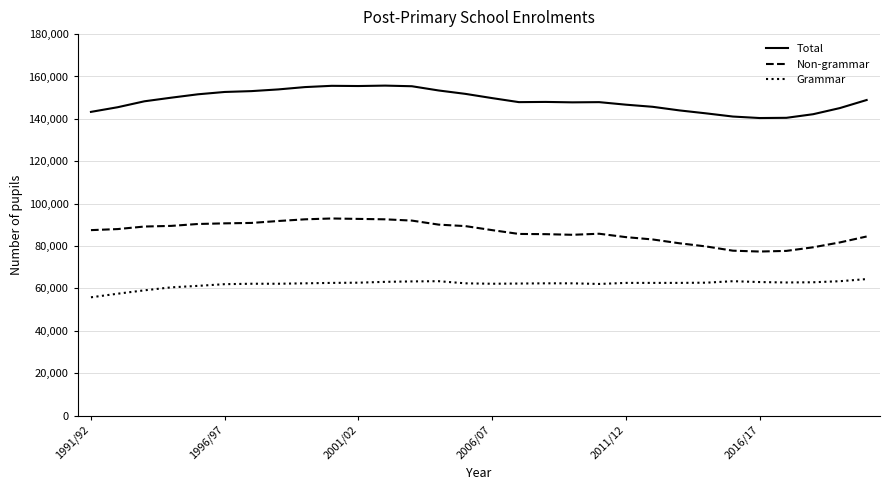

True or false: Non-grammar and Grammar cross at least once.

False